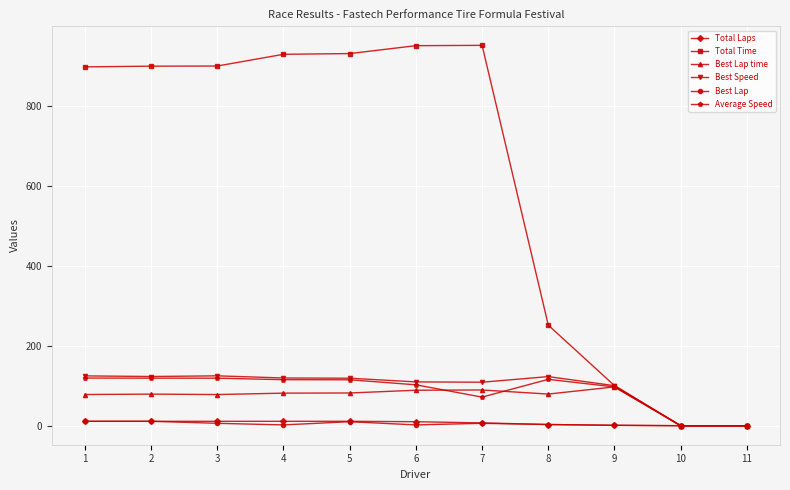

The value of Average Speed at 4 is 38.6. True or false?

False